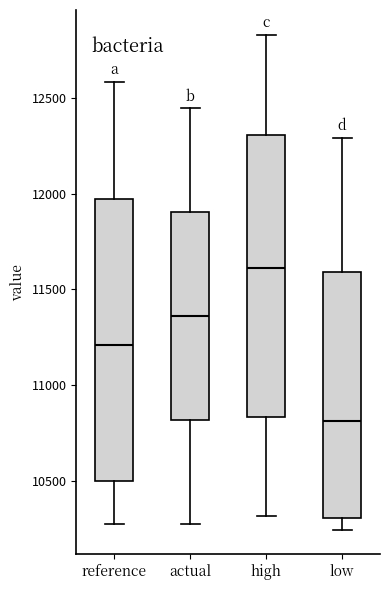

Where does the median line of the box for reference sit on the y-axis? The values are not printed on the chart, so give them approximately, as read against the axis.

11200